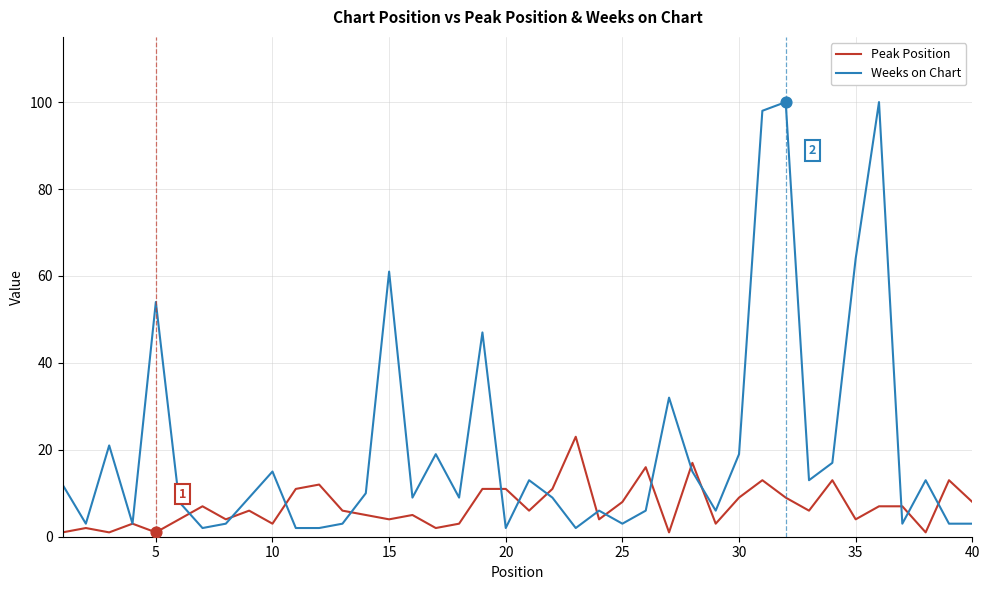

Which series has the largest total across all categories?

Weeks on Chart